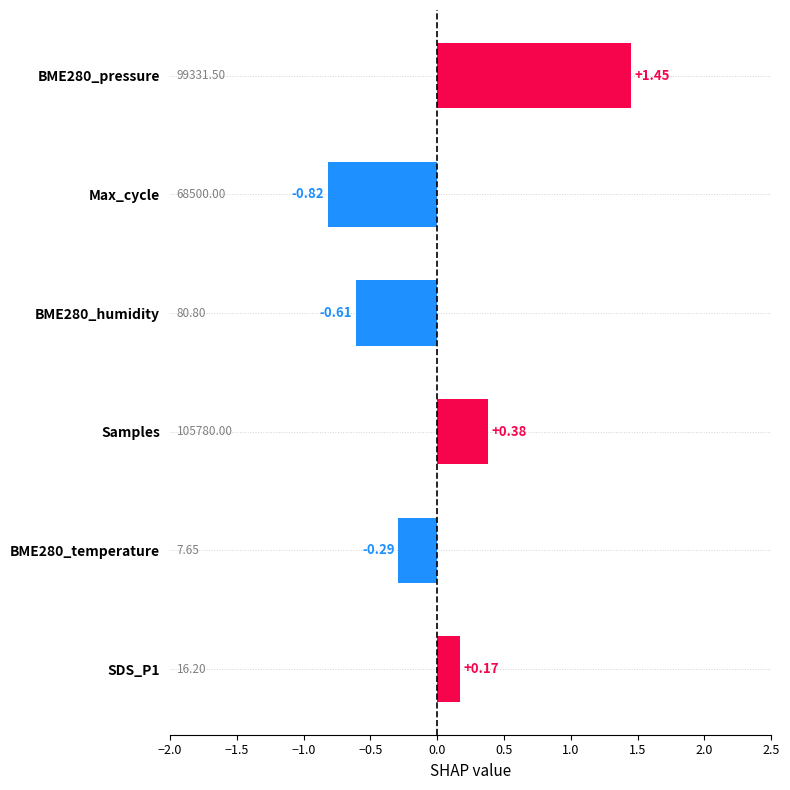

At which category does the chart reach its minimum across all series?

Max_cycle